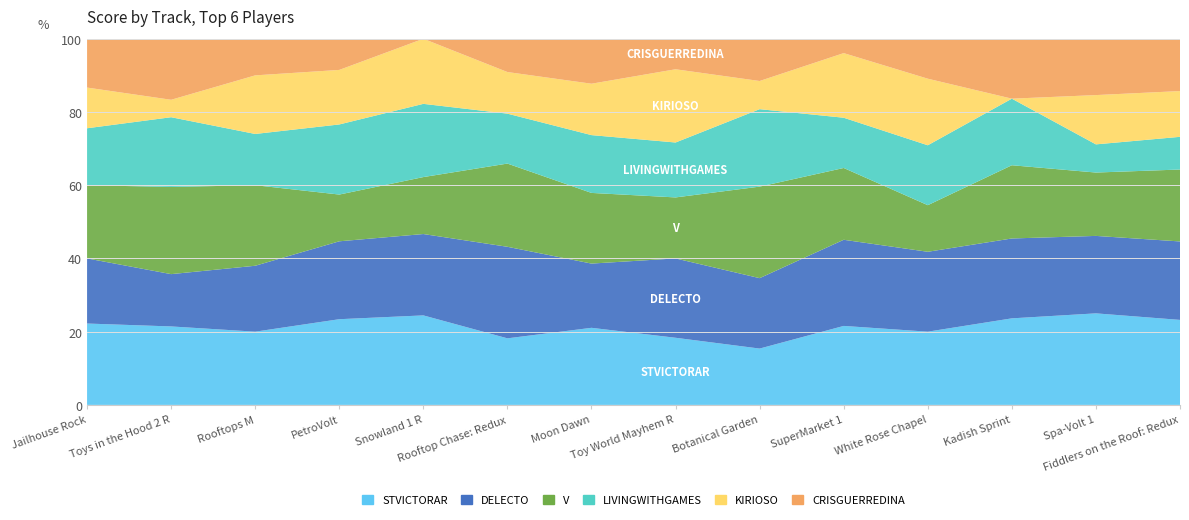

Reading left to right, list all the values displayed in this chart.

STVICTORAR: 10	9	10	11	11	8	12	11	8	11	11	13	13	13
DELECTO: 8	6	9	10	10	11	10	13	10	12	12	12	11	12
V: 9	10	11	6	7	10	11	10	13	10	7	11	9	11
LIVINGWITHGAMES: 7	8	7	9	9	6	9	9	11	7	9	10	4	5
KIRIOSO: 5	2	8	7	8	5	8	12	4	9	10	0	7	7
CRISGUERREDINA: 6	7	5	4	0	4	7	5	6	2	6	9	8	8